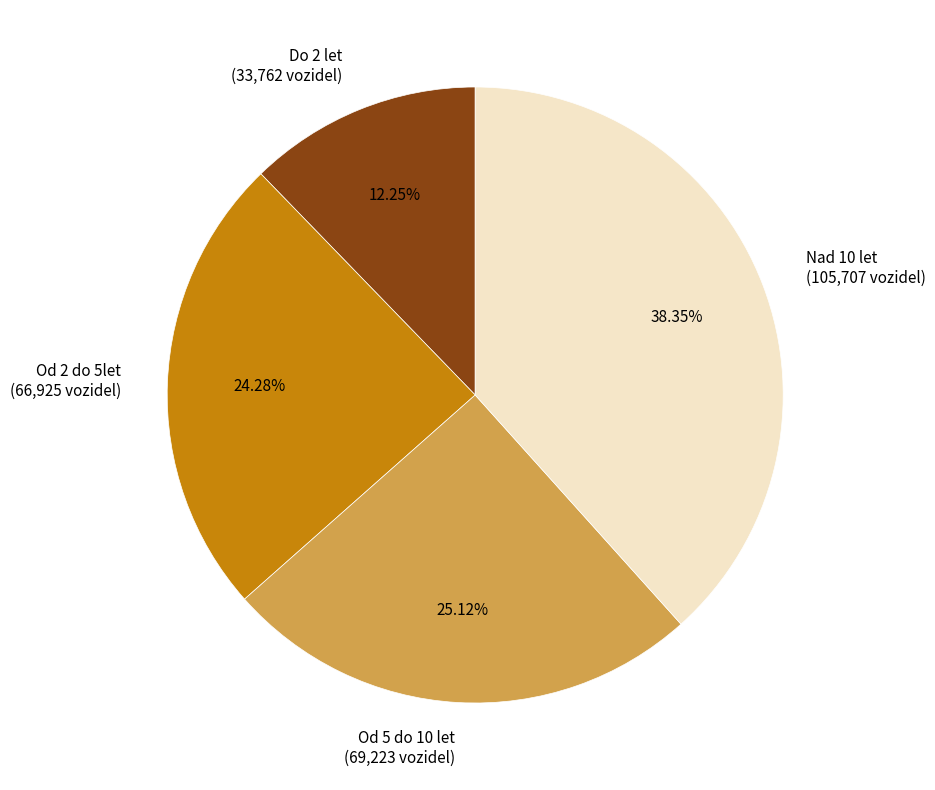

What portion of the pie excludes Od 5 do 10 let?

74.9%